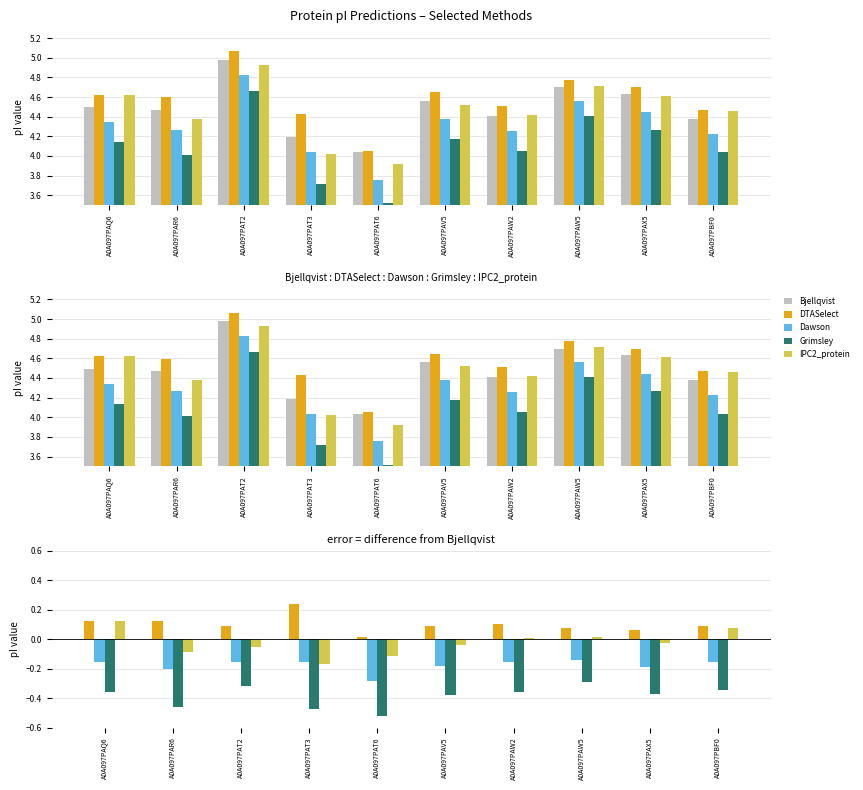

Which series changed the most between A0A097PAW2 and A0A097PAX5?

Bjellqvist